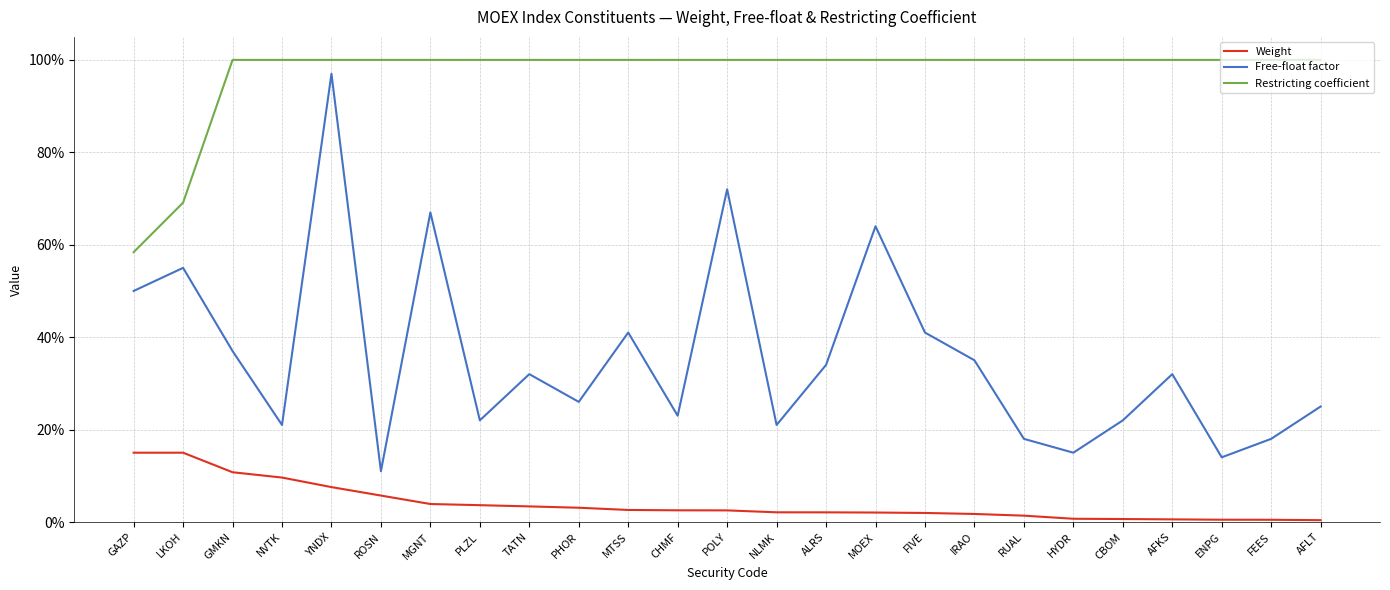

Reading left to right, what are all the values shown in this chart?

Weight: GAZP=0.1	LKOH=0.1	GMKN=0.1	NVTK=0.1	YNDX=0.1	ROSN=0.1	MGNT=0.0	PLZL=0.0	TATN=0.0	PHOR=0.0	MTSS=0.0	CHMF=0.0	POLY=0.0	NLMK=0.0	ALRS=0.0	MOEX=0.0	FIVE=0.0	IRAO=0.0	RUAL=0.0	HYDR=0.0	CBOM=0.0	AFKS=0.0	ENPG=0.0	FEES=0.0	AFLT=0.0
Free-float factor: GAZP=0.5	LKOH=0.6	GMKN=0.4	NVTK=0.2	YNDX=1.0	ROSN=0.1	MGNT=0.7	PLZL=0.2	TATN=0.3	PHOR=0.3	MTSS=0.4	CHMF=0.2	POLY=0.7	NLMK=0.2	ALRS=0.3	MOEX=0.6	FIVE=0.4	IRAO=0.3	RUAL=0.2	HYDR=0.1	CBOM=0.2	AFKS=0.3	ENPG=0.1	FEES=0.2	AFLT=0.2
Restricting coefficient: GAZP=0.6	LKOH=0.7	GMKN=1.0	NVTK=1.0	YNDX=1.0	ROSN=1.0	MGNT=1.0	PLZL=1.0	TATN=1.0	PHOR=1.0	MTSS=1.0	CHMF=1.0	POLY=1.0	NLMK=1.0	ALRS=1.0	MOEX=1.0	FIVE=1.0	IRAO=1.0	RUAL=1.0	HYDR=1.0	CBOM=1.0	AFKS=1.0	ENPG=1.0	FEES=1.0	AFLT=1.0